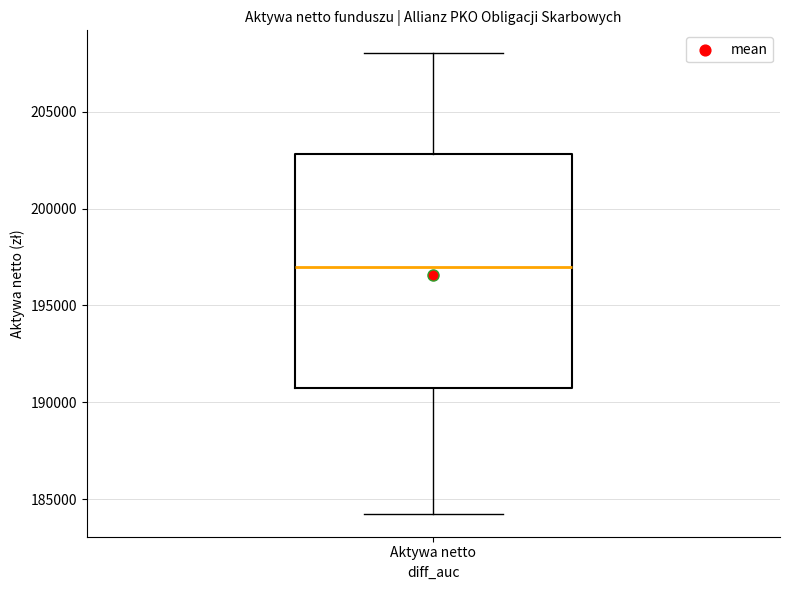

Where does the upper whisker of the box for Aktywa netto end on the y-axis? The values are not printed on the chart, so give them approximately, as read against the axis.

208000